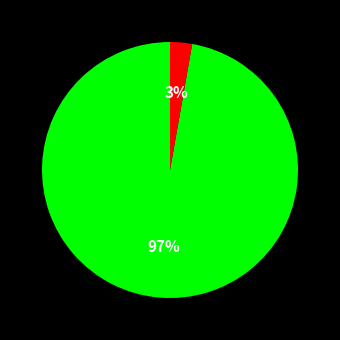

To the nearest percent, what is the average slice percentage?

50%